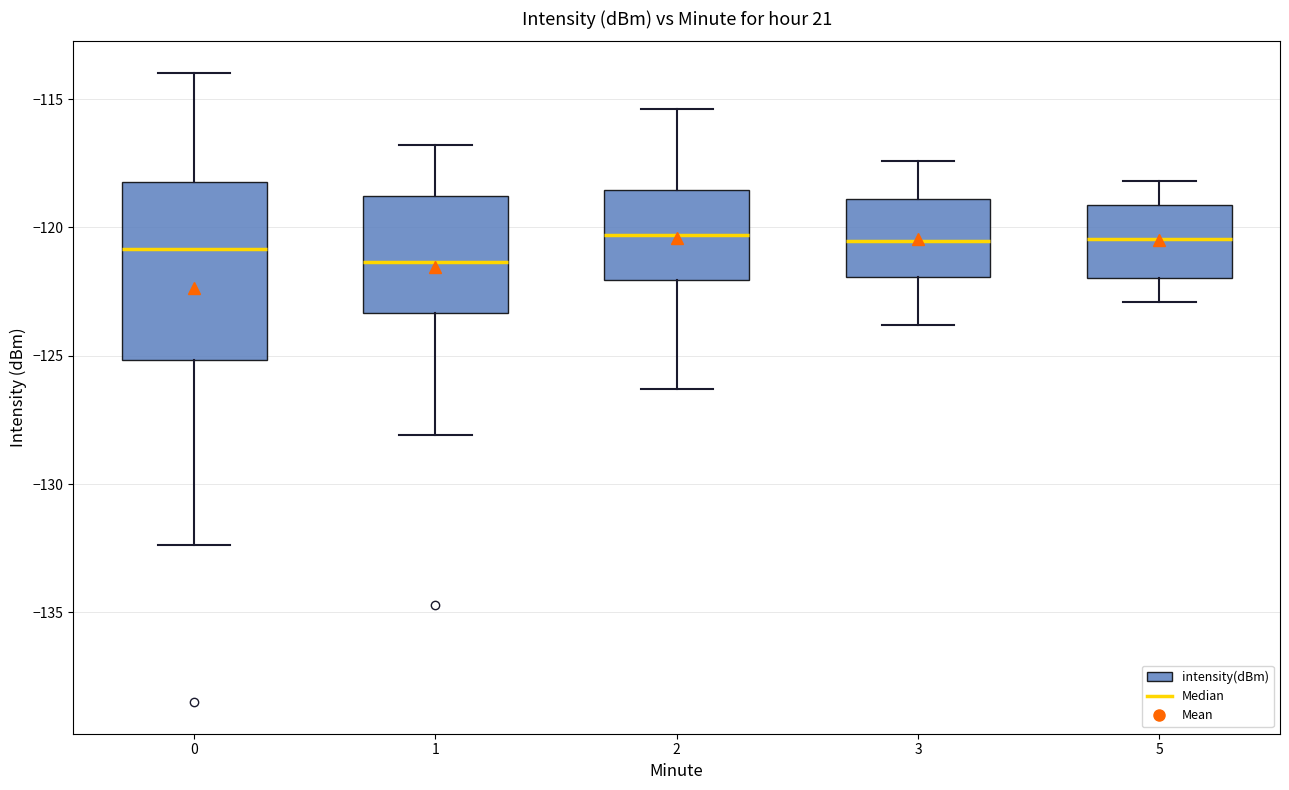

Comparing the boxes themselves (not the whiskers), which one is the tallest?

0